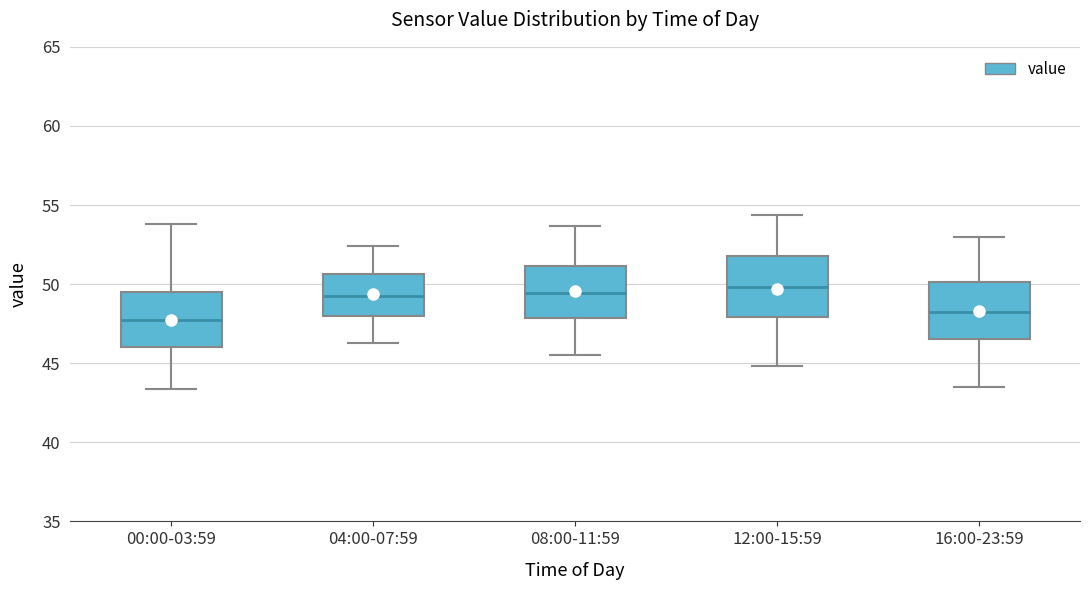

Reading left to right, transcribe this box plot: for each box, give where its median line is, the range the box spans, and where its two whiskers end, as read against the y-axis. The values are not printed on the chart, so give them approximately, as read against the axis.

00:00-03:59: median 47.5, box 46.0 to 49.5, whiskers 43.5 to 54.0
04:00-07:59: median 49.5, box 48.0 to 50.5, whiskers 46.5 to 52.5
08:00-11:59: median 49.5, box 48.0 to 51.0, whiskers 45.5 to 53.5
12:00-15:59: median 50.0, box 48.0 to 52.0, whiskers 45.0 to 54.5
16:00-23:59: median 48.5, box 46.5 to 50.0, whiskers 43.5 to 53.0